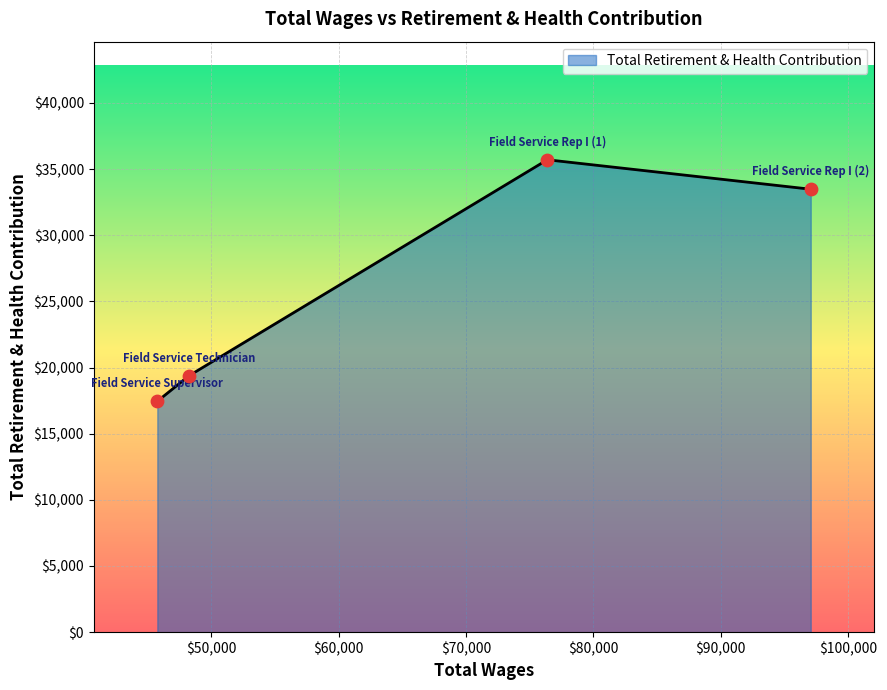

What is the smallest value displayed?

17450